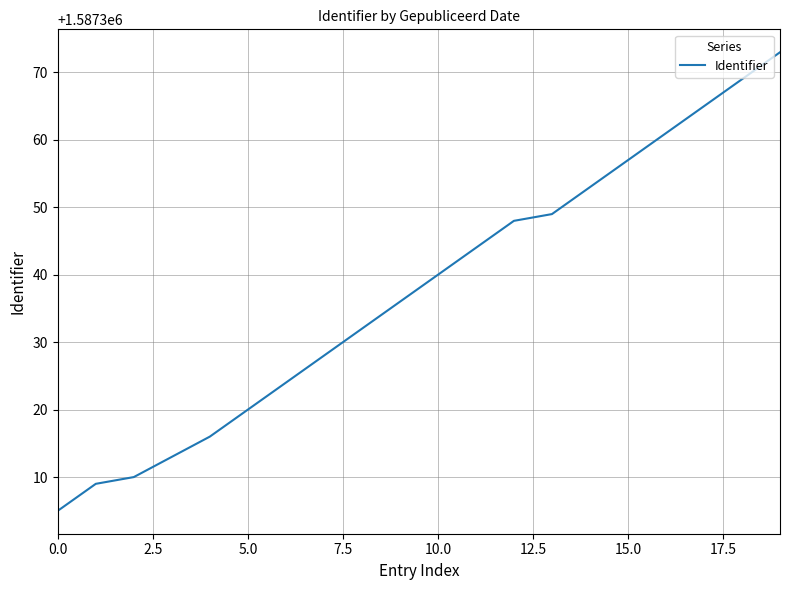

Does the chart have visible grid lines?

Yes